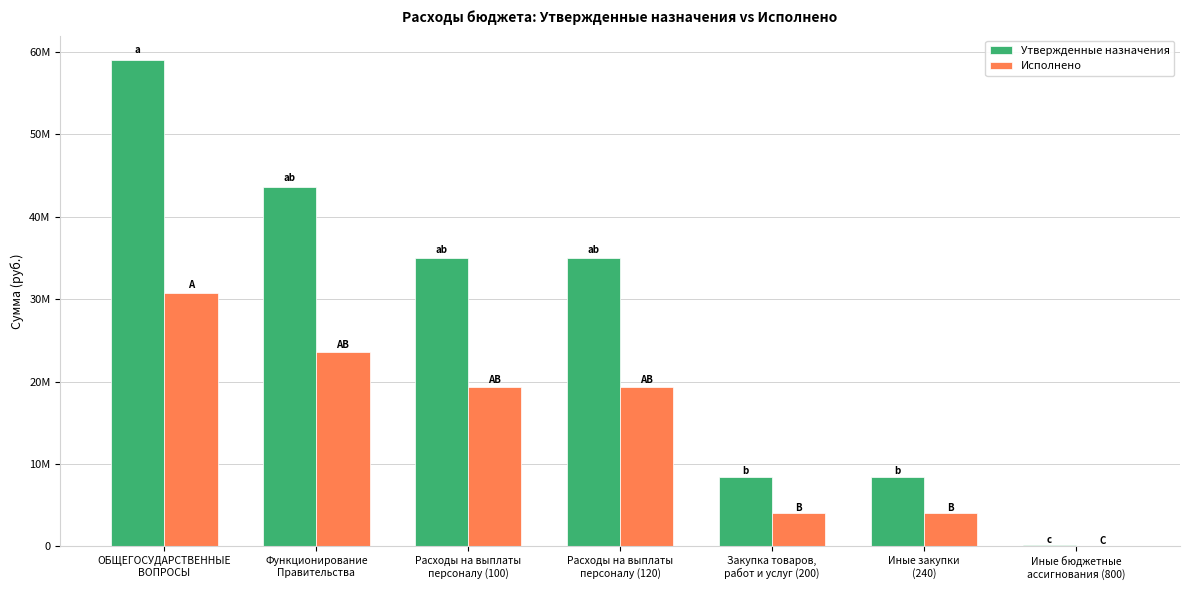

At Закупка товаров,
работ и услуг (200), list the series in order from smallest to largest.

Исполнено, Утвержденные назначения